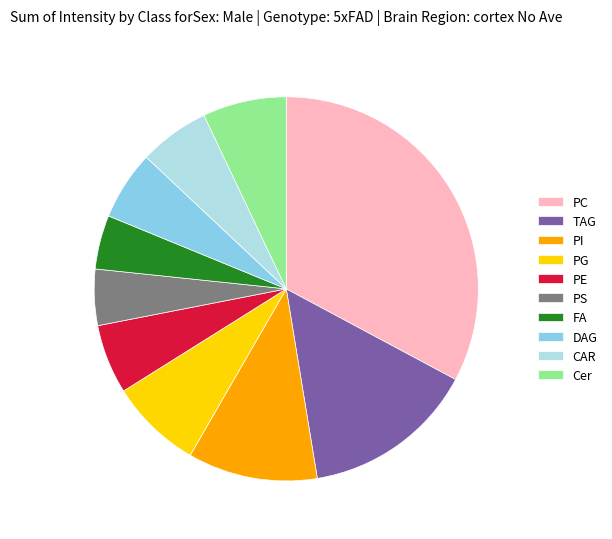

Is there a majority slice in this chart?

No